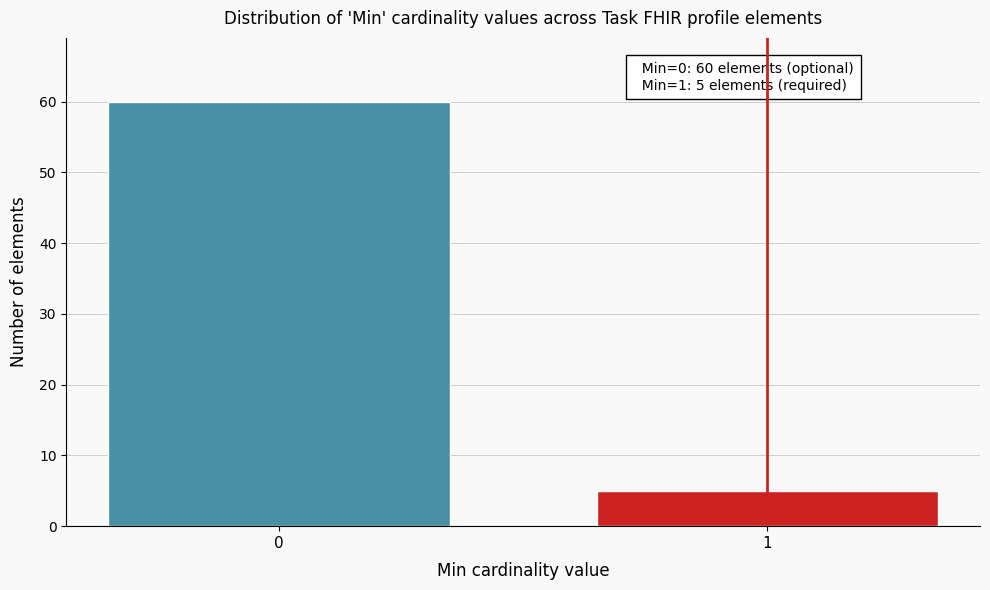

Reading right to left, what are all the values shown in this chart?

1=5	0=60